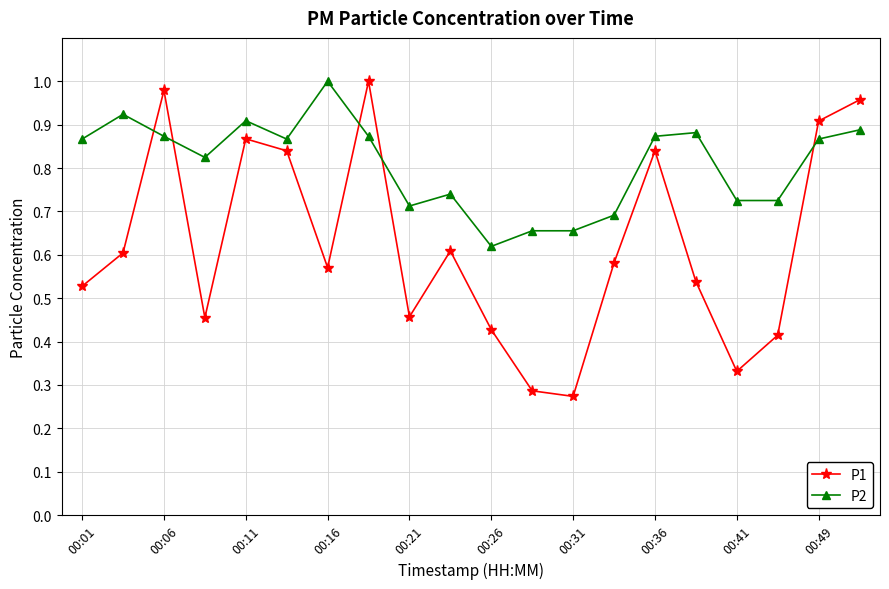

Rank the series by their average value, from lowest to highest.

P1, P2